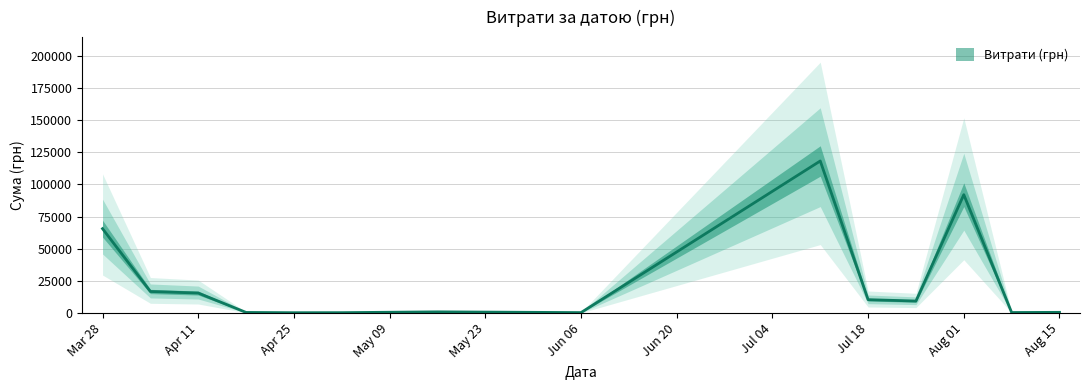

List the labels in order of value, smallest first.

8, 3, 36, 38, 37, 39, 18, 4, 16, 10, 15, 13, 6, 1, 24, 11, 17, 0, 27, 29, 9, 19, 14, 28, 34, 35, 26, 33, 20, 32, 25, 22, 21, 23, 5, 7, 31, 30, 2, 12